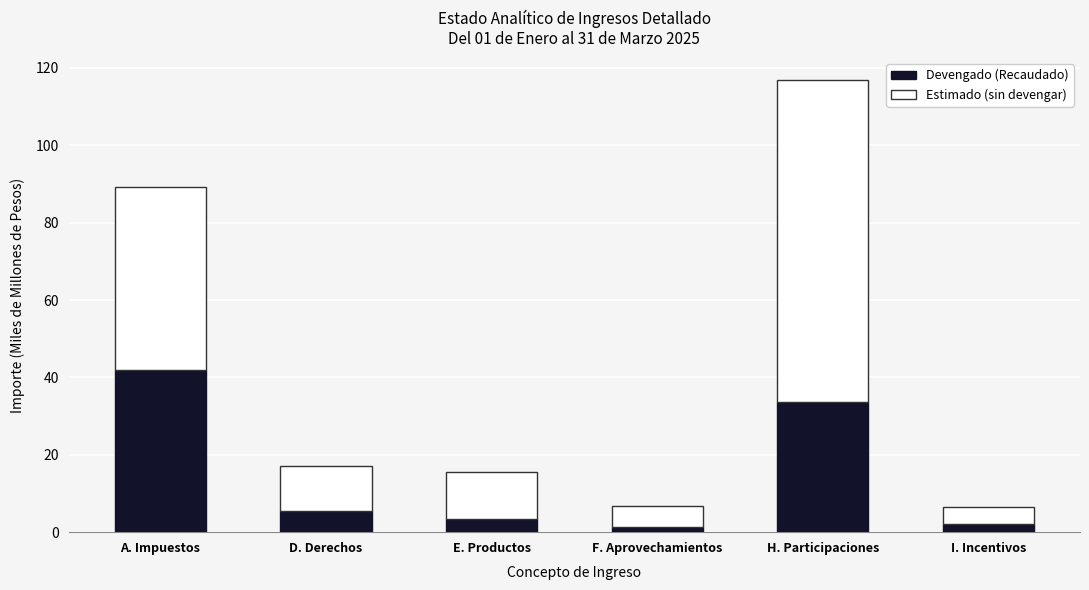

Are the bars grouped side by side (vs. stacked)?

No